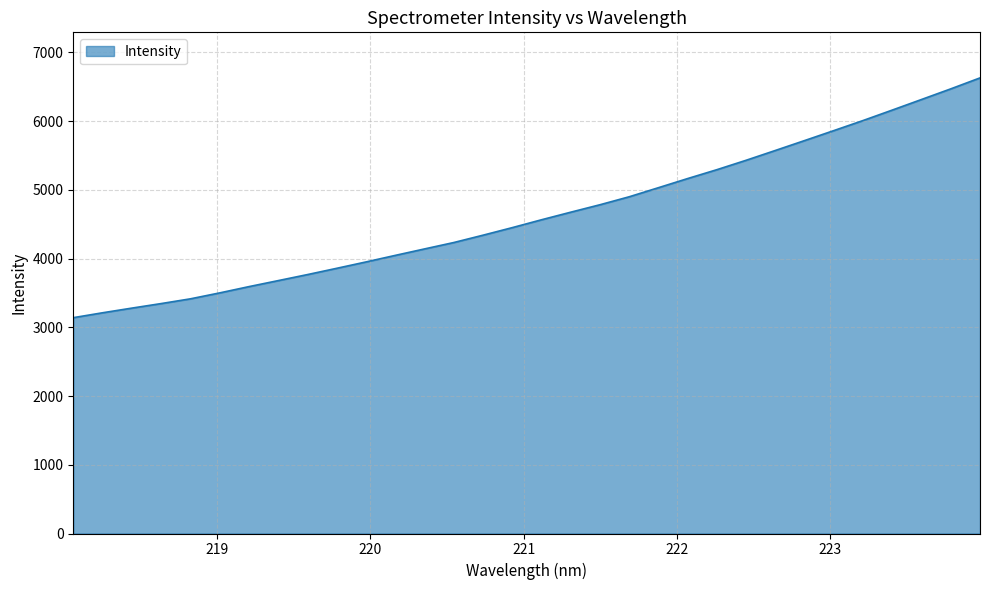

What is the smallest value displayed?

3140.0